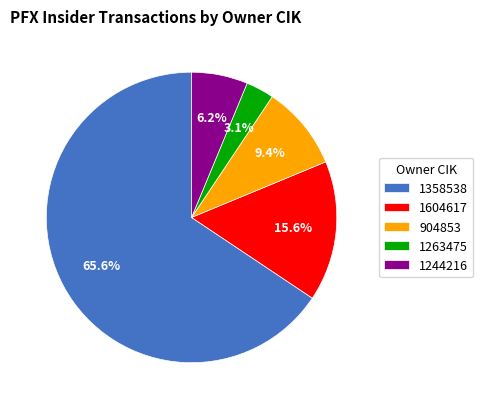

How much of the chart is everything except 904853?

90.6%